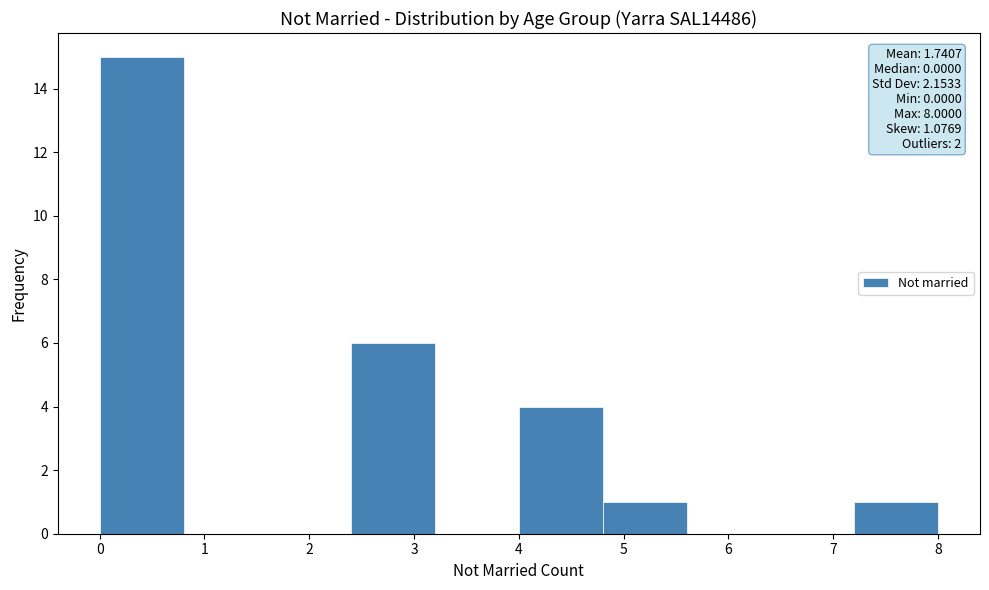

Over which range of the x-axis is the bar tallest?

0.0 to 0.8